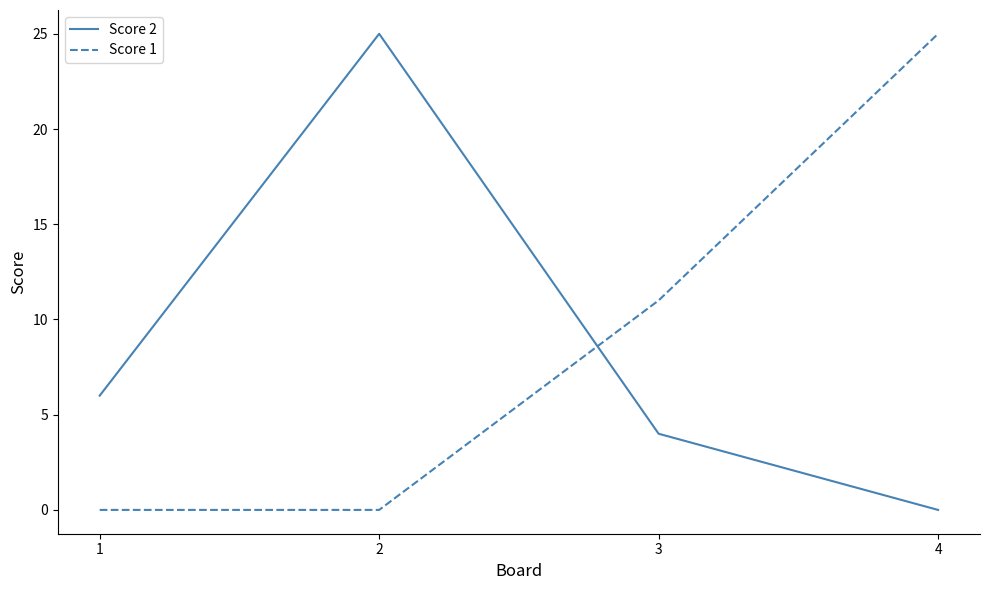

How many interior local peaks does the Score 2 series have?

1